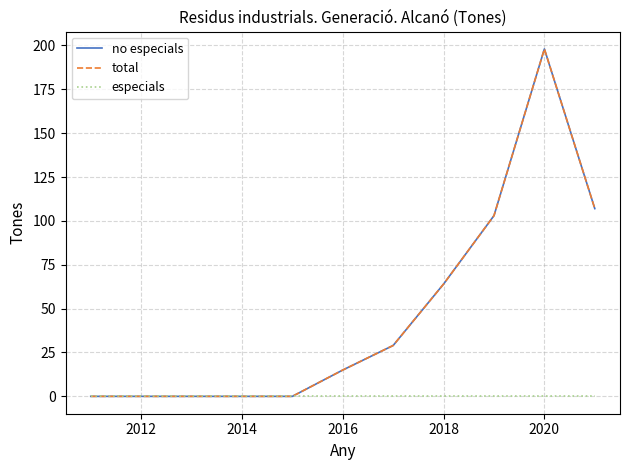

Does the chart have visible grid lines?

Yes